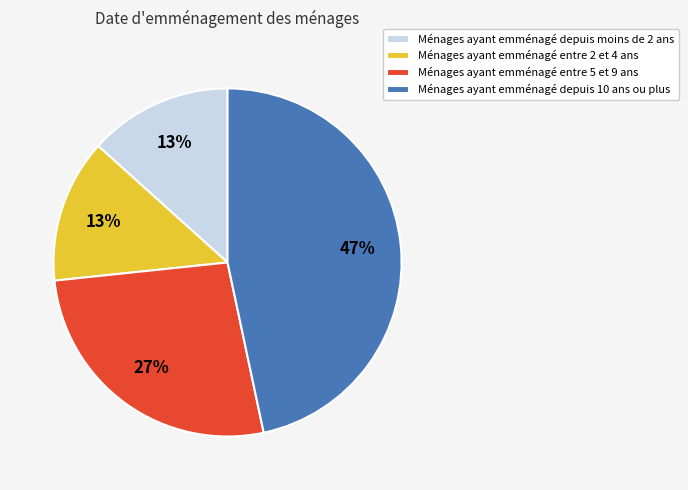

Between Ménages ayant emménagé depuis 10 ans ou plus and Ménages ayant emménagé entre 5 et 9 ans, which is larger?

Ménages ayant emménagé depuis 10 ans ou plus